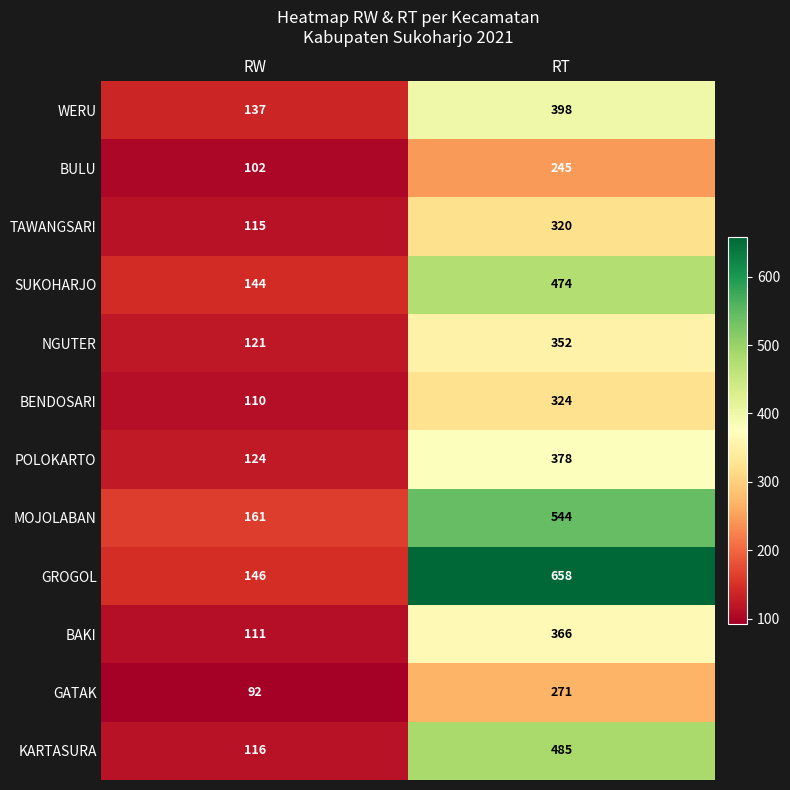

Rank the series at RW from highest to lowest value.

MOJOLABAN, GROGOL, SUKOHARJO, WERU, POLOKARTO, NGUTER, KARTASURA, TAWANGSARI, BAKI, BENDOSARI, BULU, GATAK